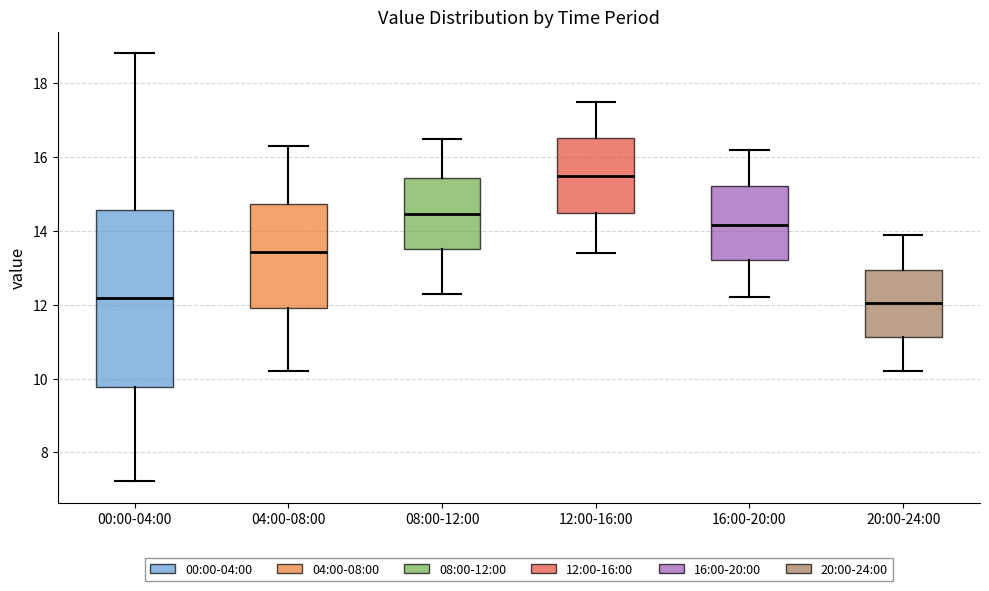

Which box is the tallest, from its lower edge to its upper edge?

00:00-04:00